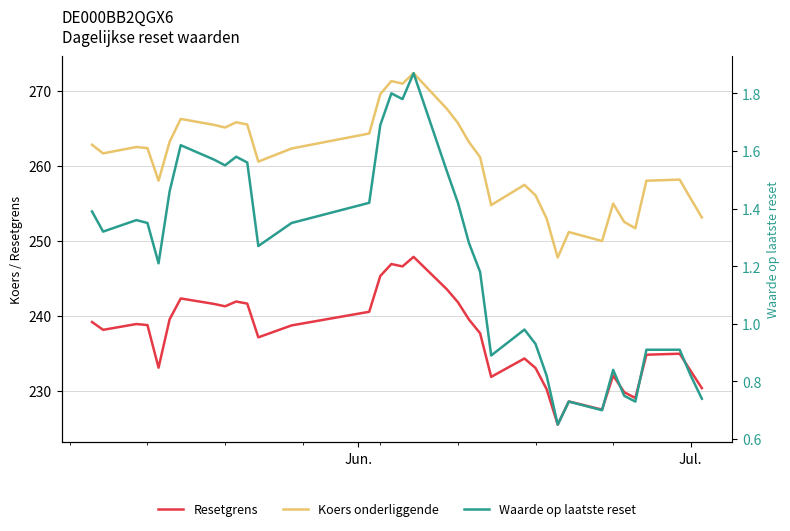

Does the chart display data point markers on the line(s)?

No